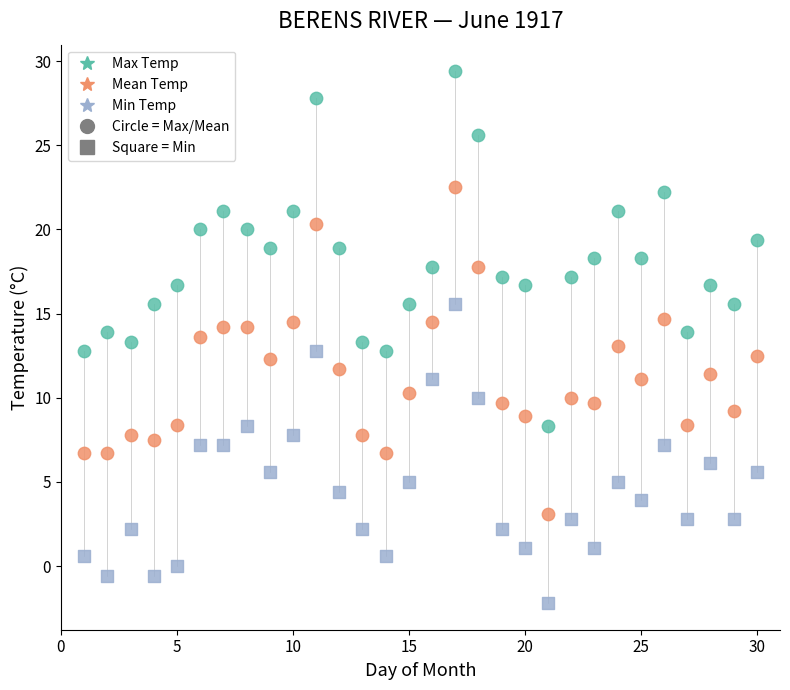

Across all data points, what is the range of X values (max minus min)?

29.0